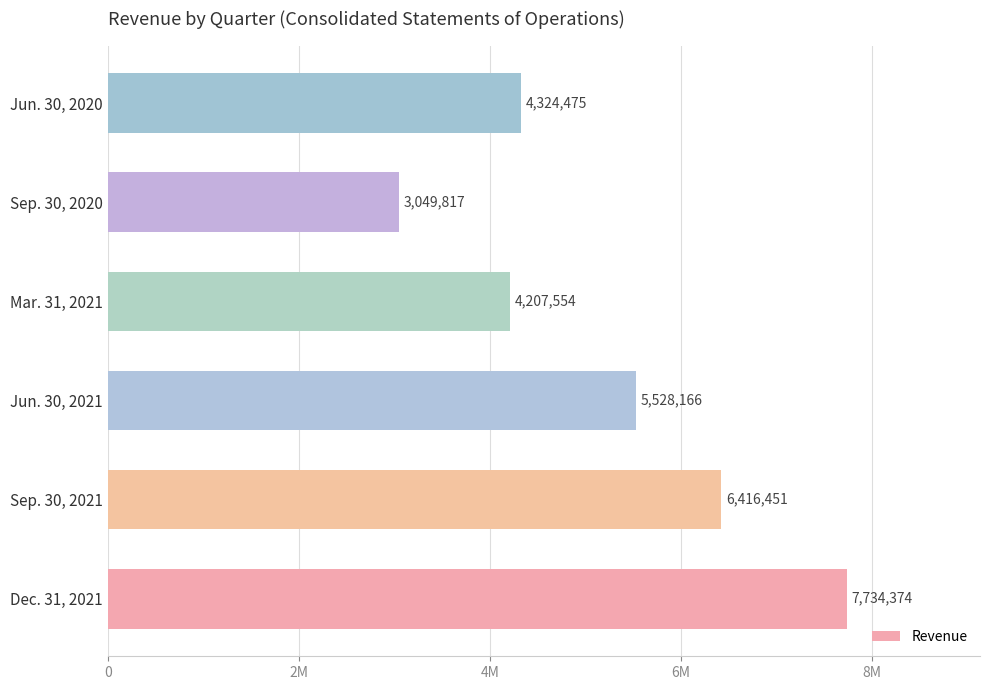

What is the difference between the maximum and minimum values?

4684557